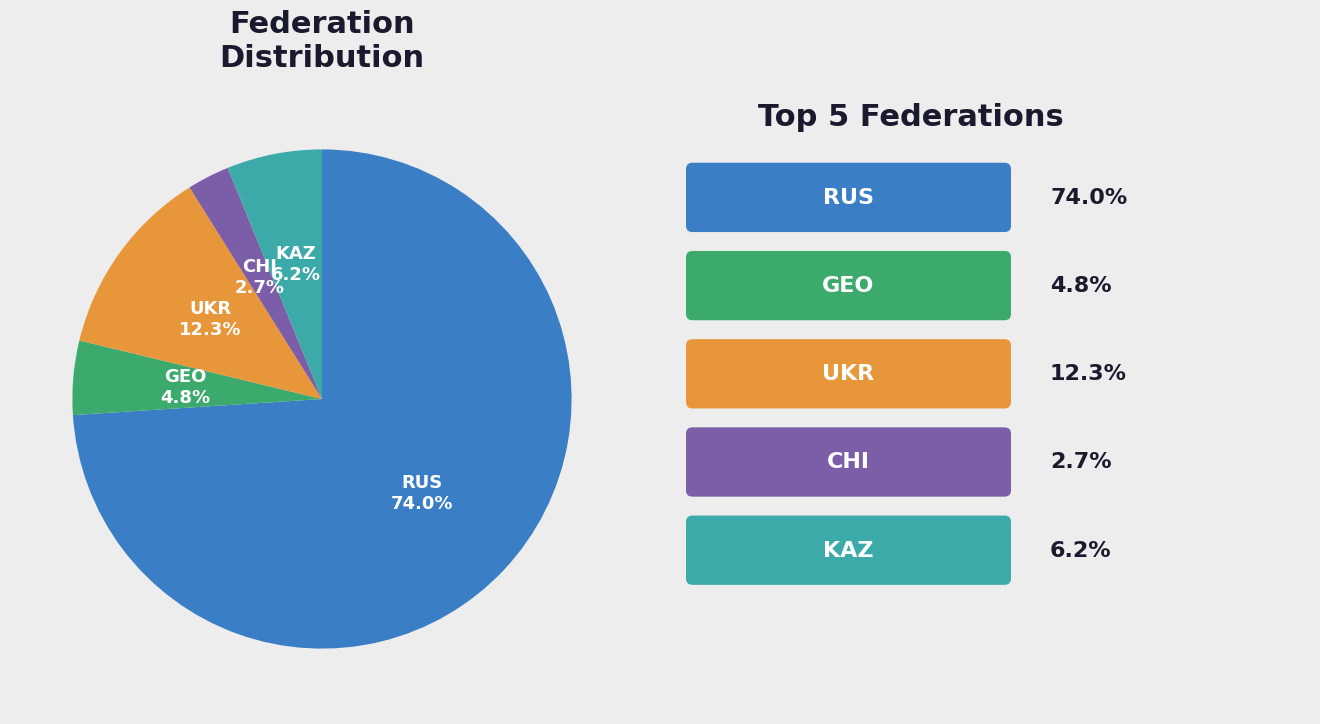

Is there a majority slice in this chart?

Yes